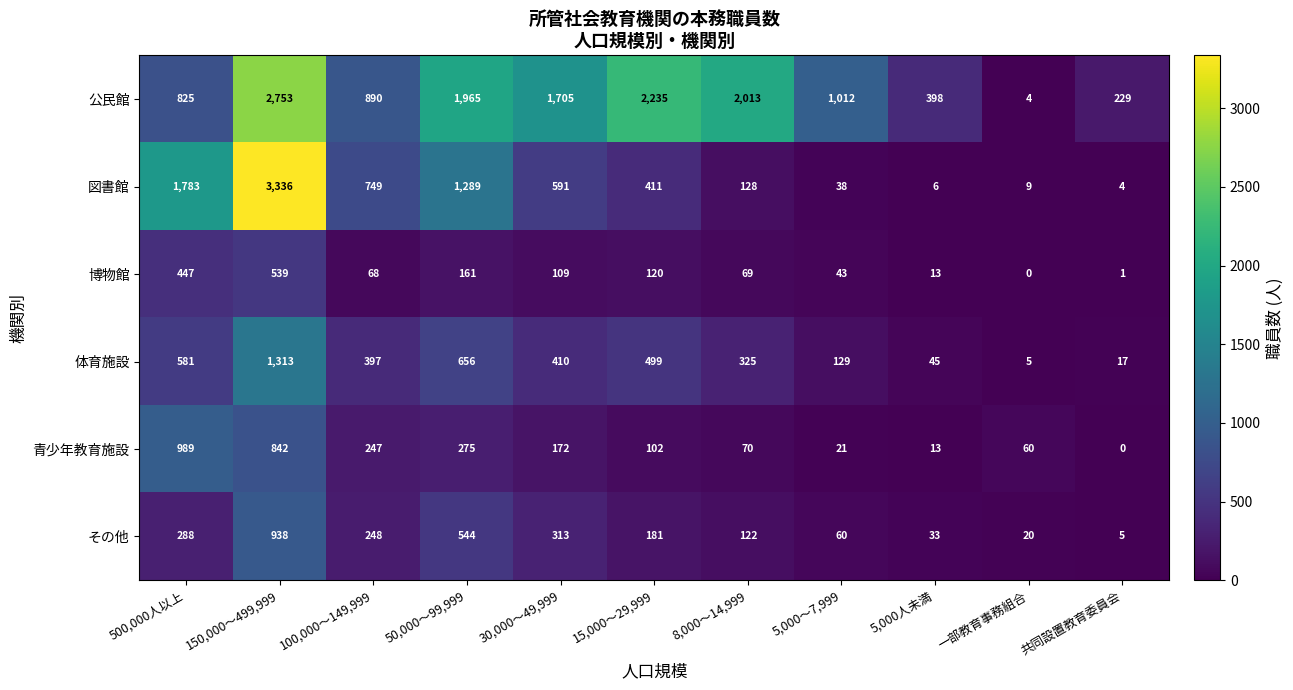

Which series has the largest range (max minus min)?

図書館